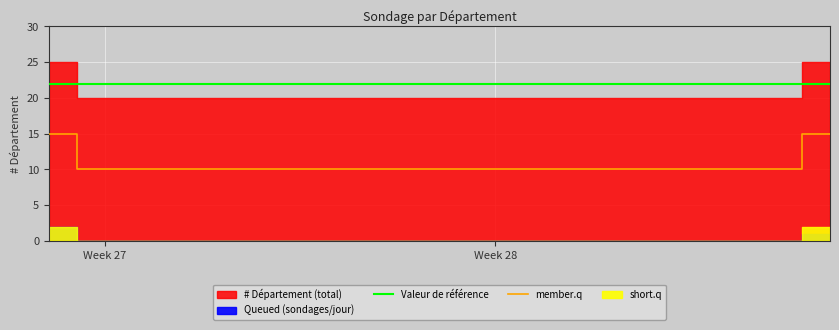

What is the difference between the second highest and second lowest values in the member.q series?

5